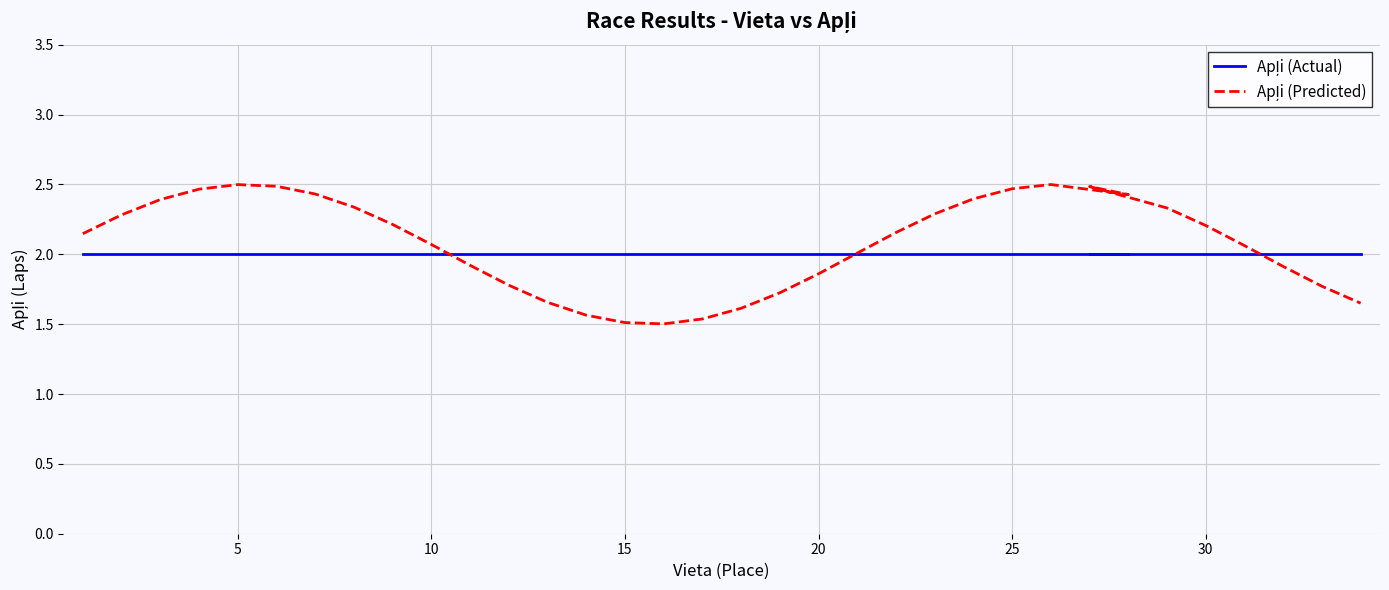

The value of Apļi (Predicted) at 20 is 3.0. True or false?

False